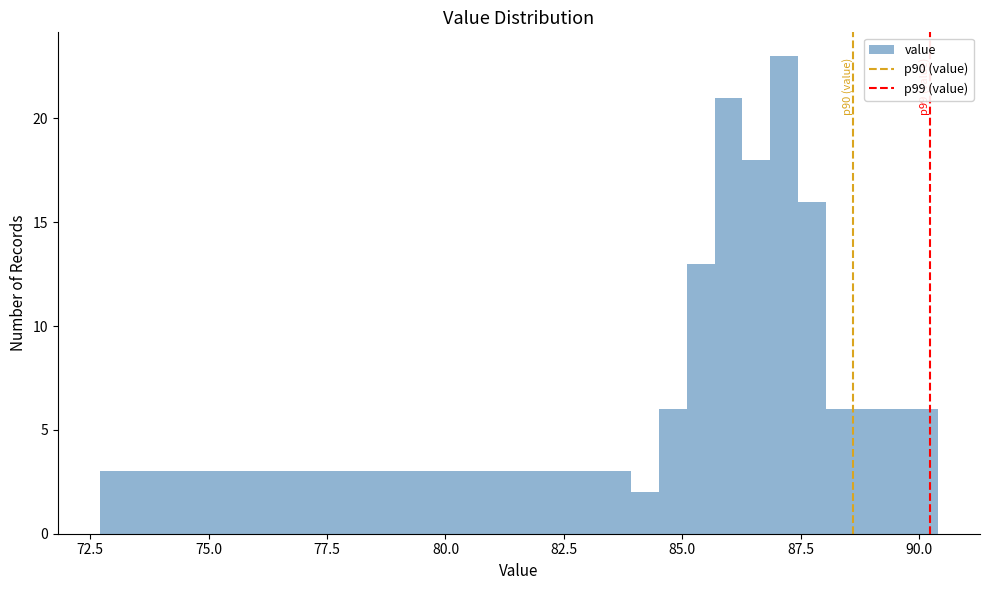

Read against the x-axis, roughly where is the centre of the tallest bar?

87.0